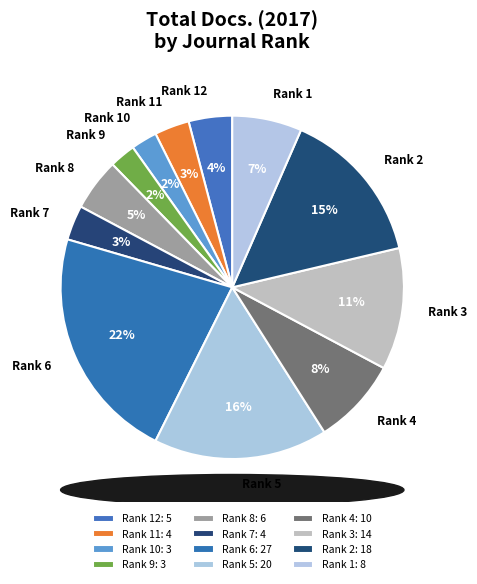

To the nearest percent, what is the combined percentage of Rank 6 and Rank 3?

34%